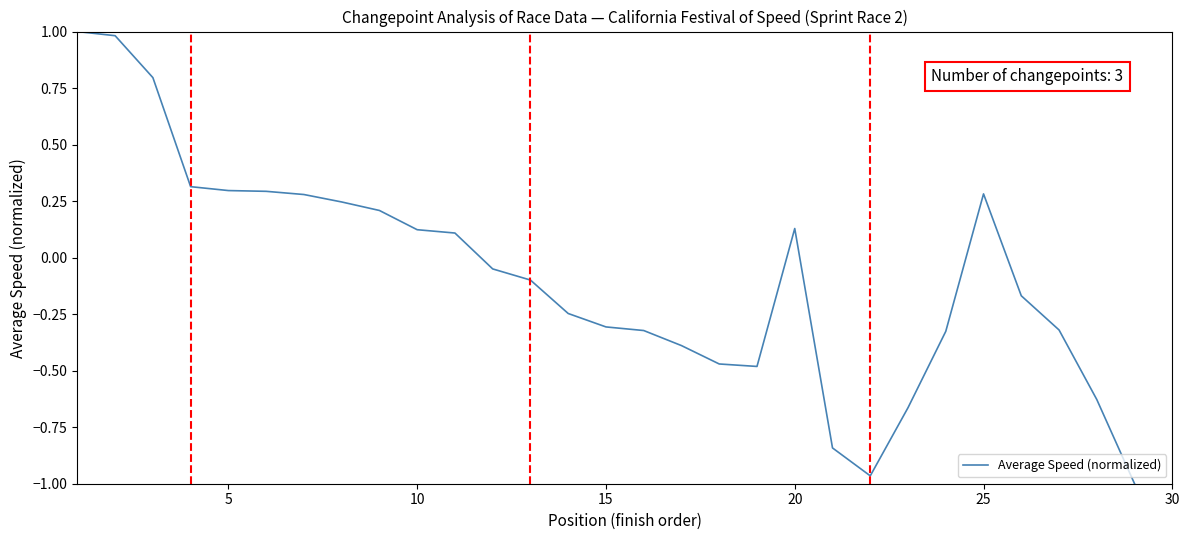

Count the number of values greater than 0.

13